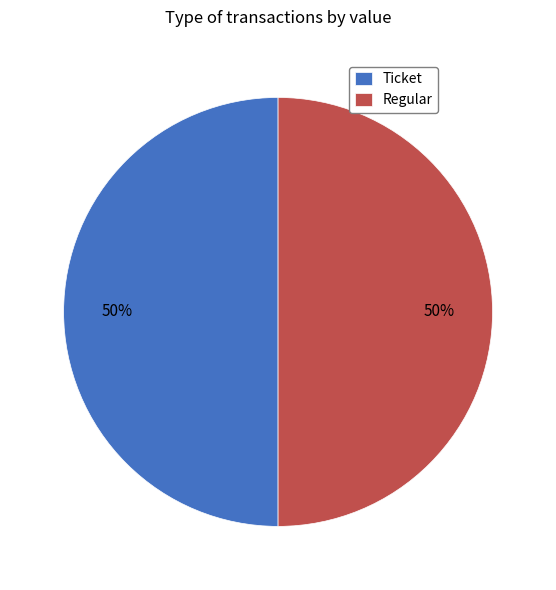

How many slices are in this pie chart?

2